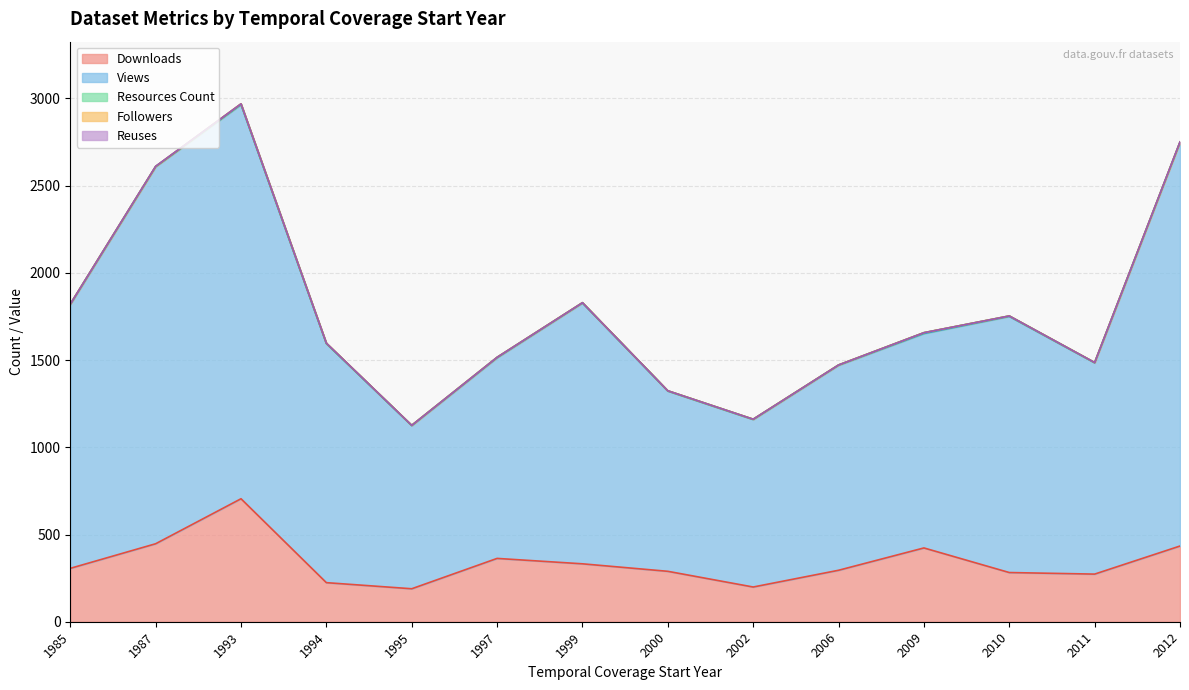

Which series has the widest spread of values?

metric.views